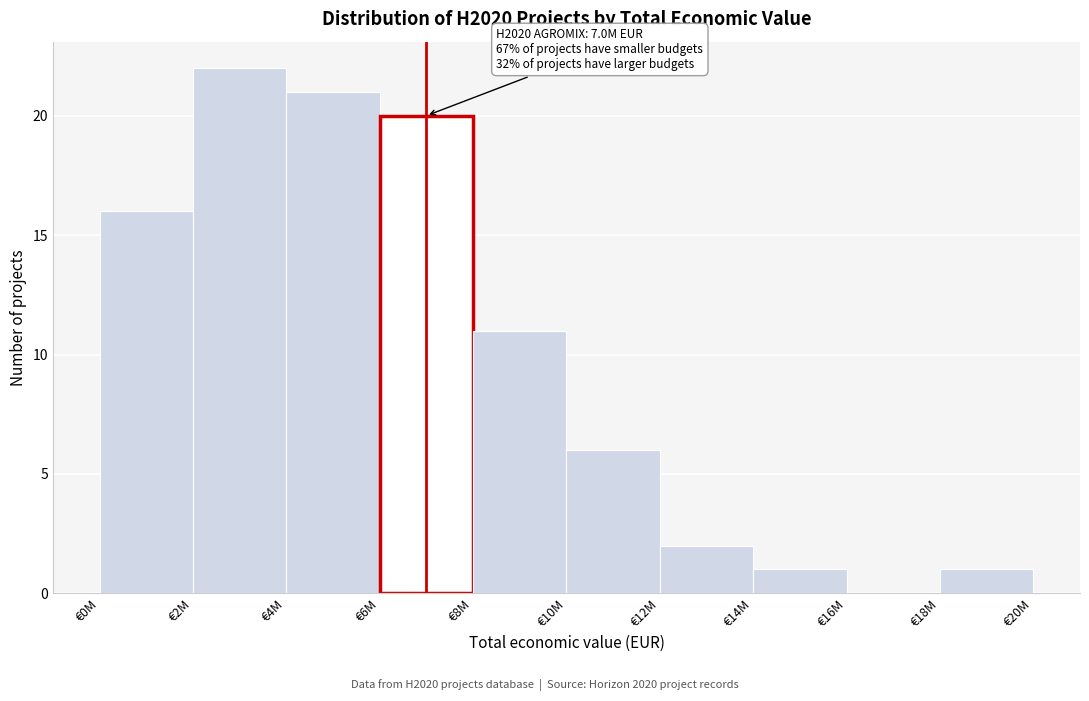

Reading right to left, transcribe all the data shown in this chart.

€18M=1	€16M=0	€14M=1	€12M=2	€10M=6	€8M=11	€6M=20	€4M=21	€2M=22	€0M=16